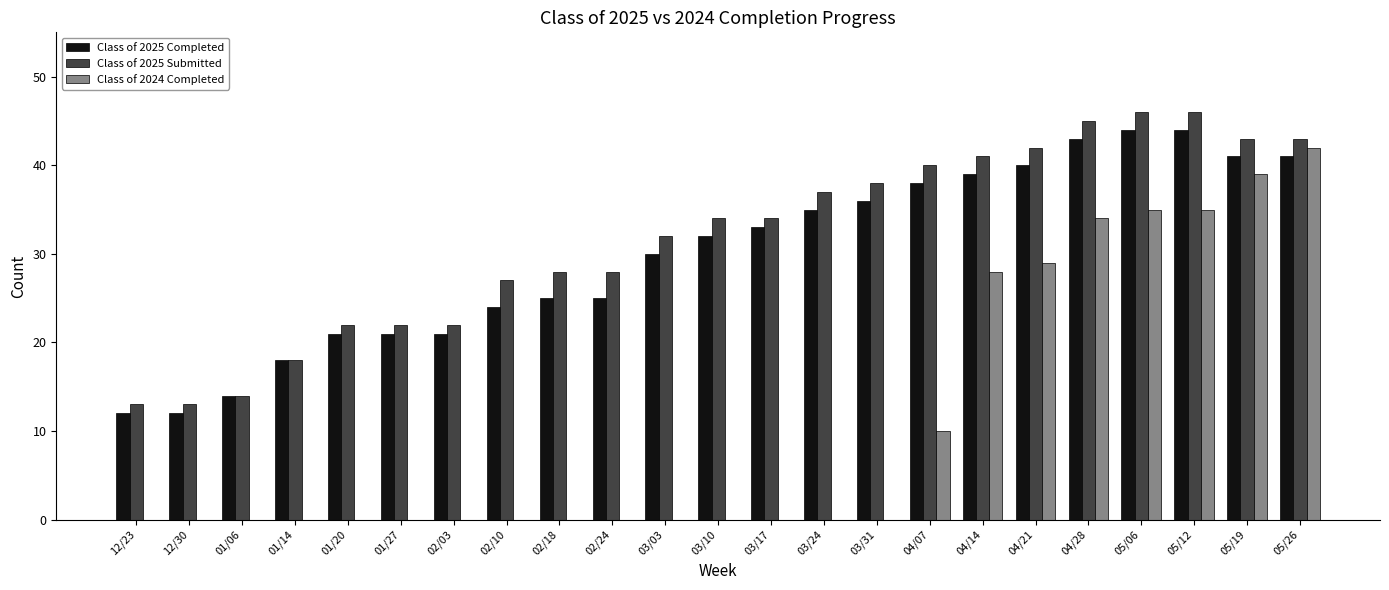

What is the maximum value for Class of 2024 Completed?

42